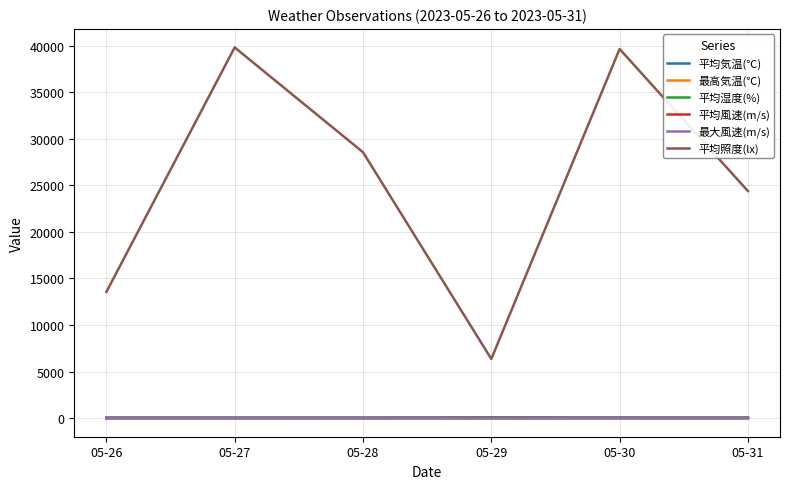

Which series changed the most between 05-27 and 05-29?

平均照度(lx)